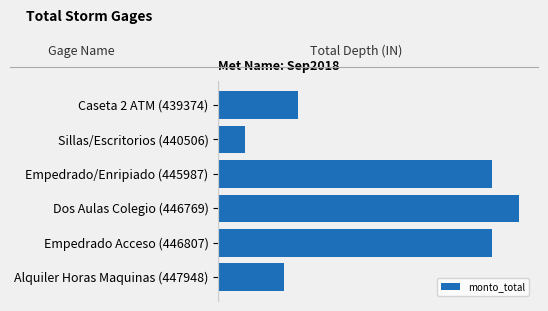

Which category has the highest value across all series?

Dos Aulas Colegio (446769)